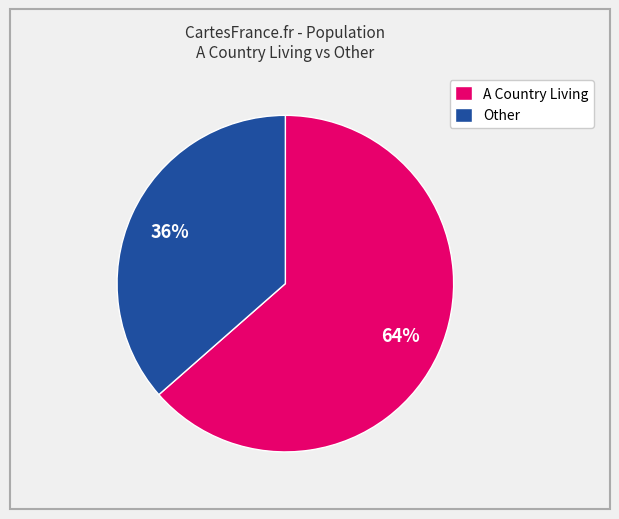

Which category has the smallest portion of the pie?

Other